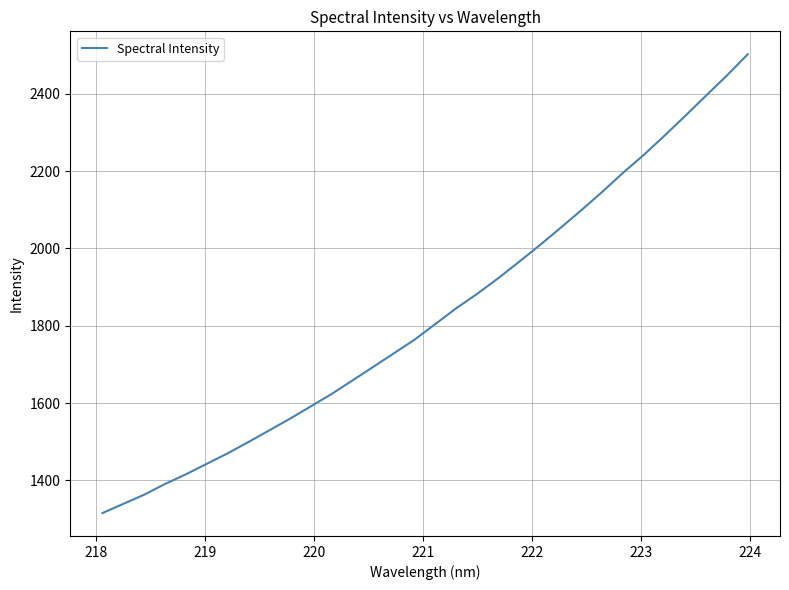

What is the average value?

1829.2